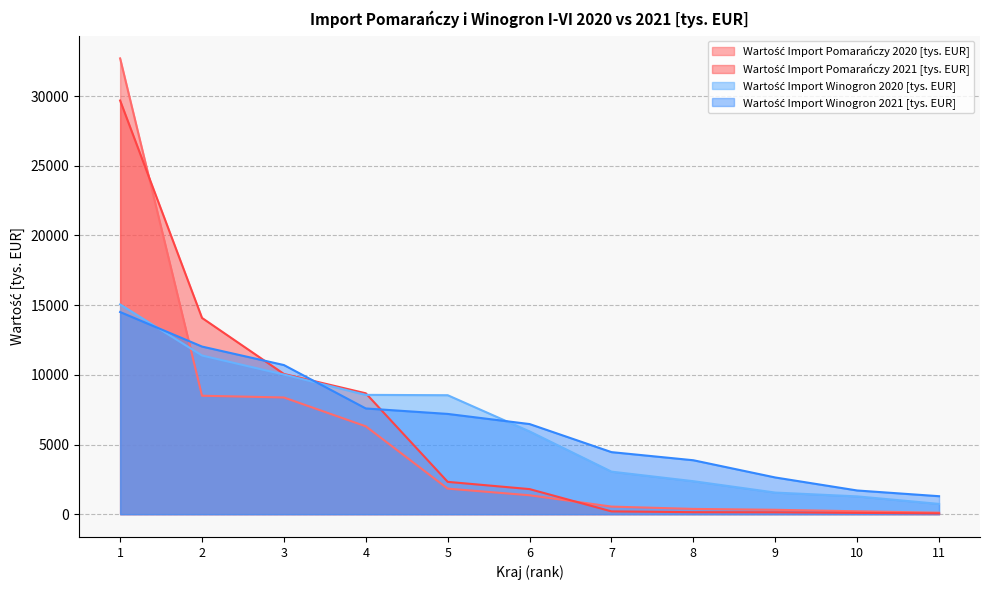

At 2, list the series in order from smallest to largest.

Wartość Import Pomarańczy 2020 [tys. EUR], Wartość Import Winogron 2020 [tys. EUR], Wartość Import Winogron 2021 [tys. EUR], Wartość Import Pomarańczy 2021 [tys. EUR]